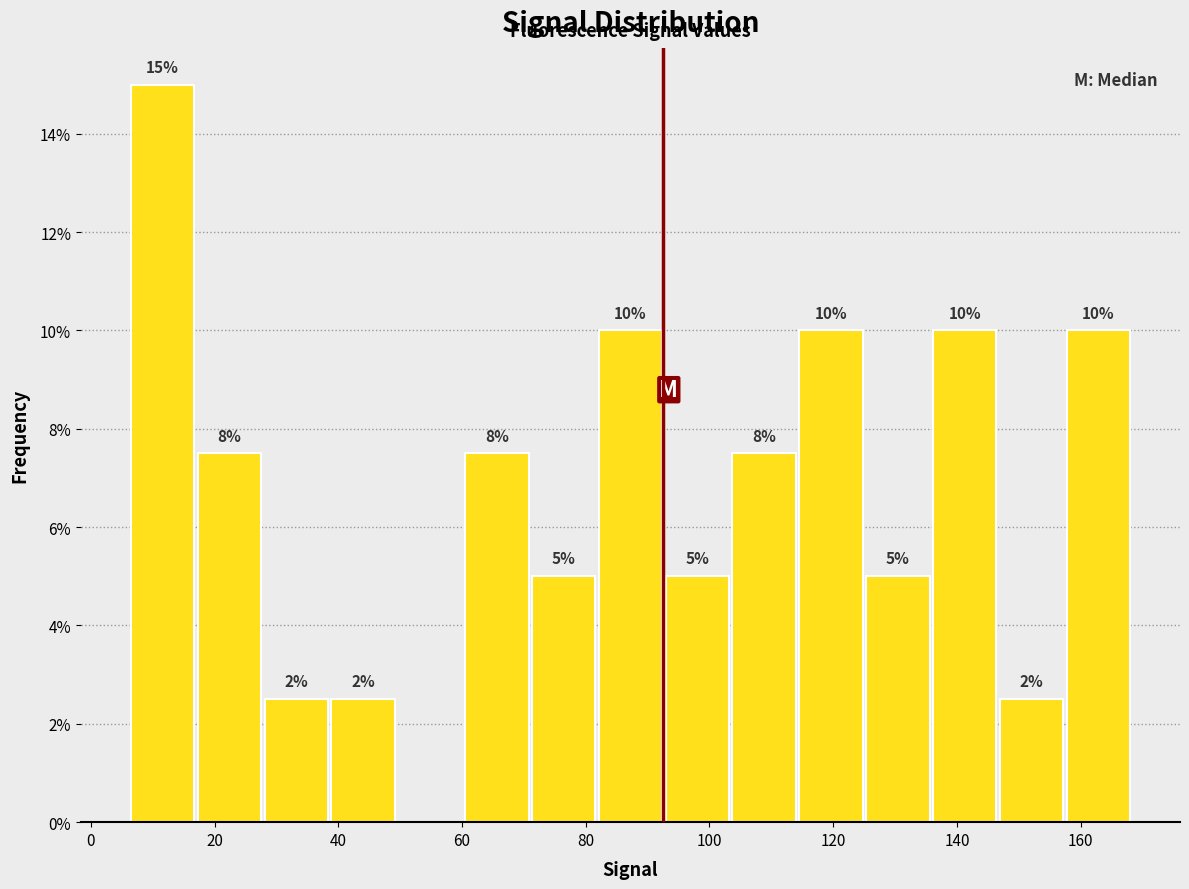

Over which range of the x-axis is the bar tallest?

6 to 18